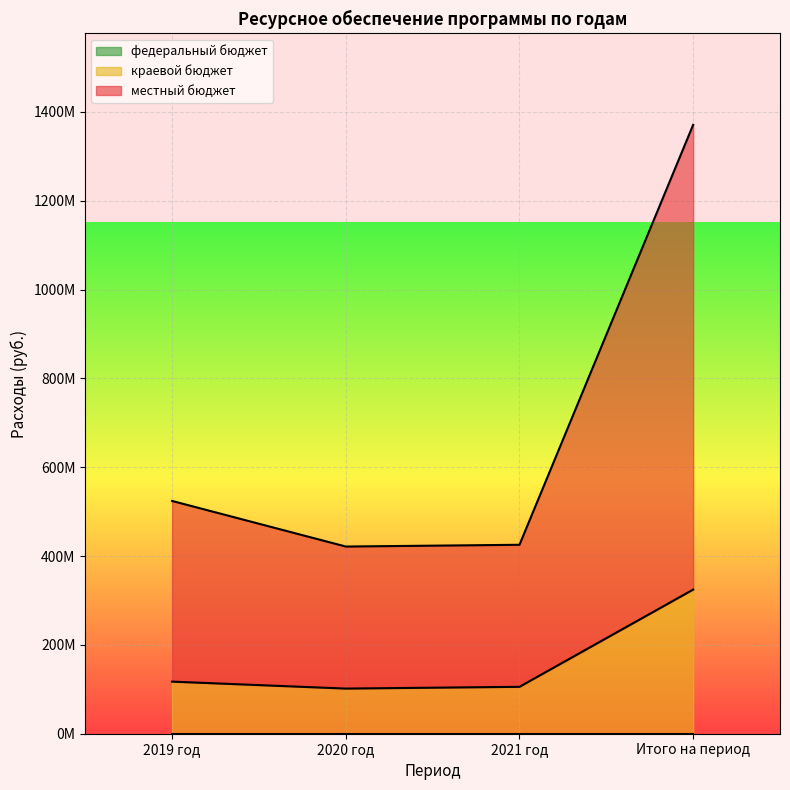

Does the chart display data point markers on the line(s)?

No